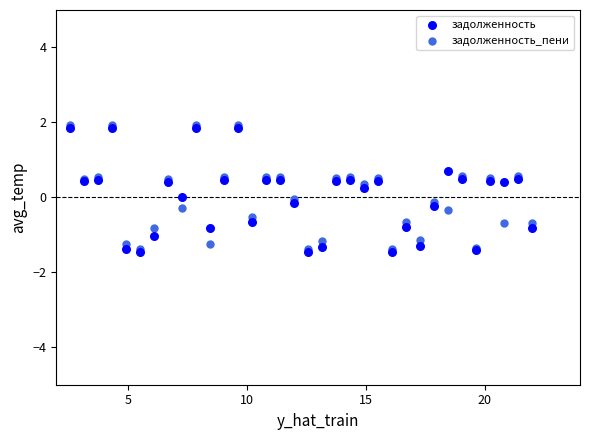

What are all the series names shown in the legend?

задолженность, задолженность_пени